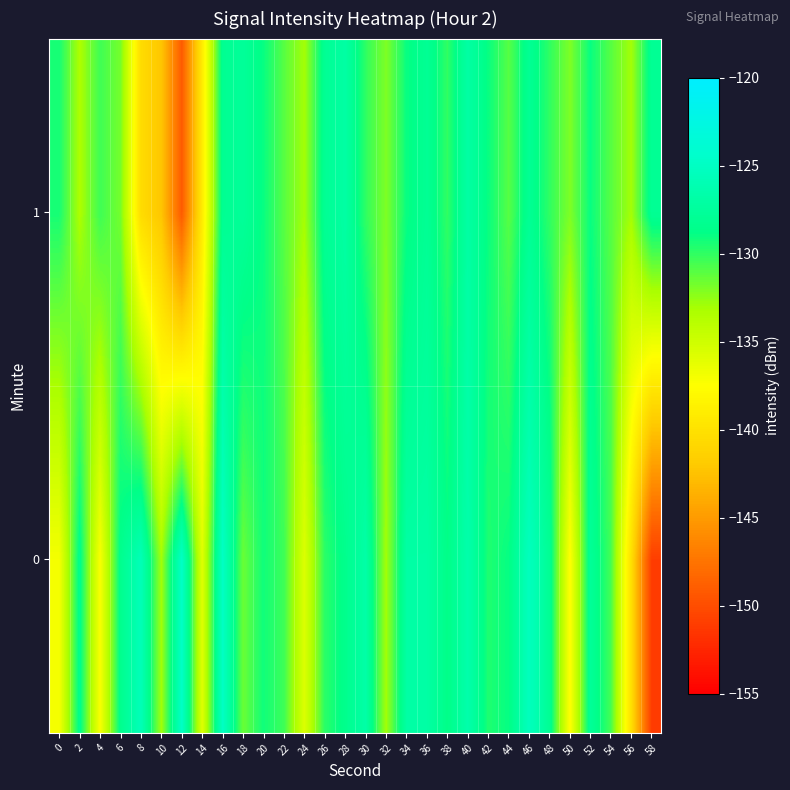

What is the difference between the highest and lowest values at 24?

2.7